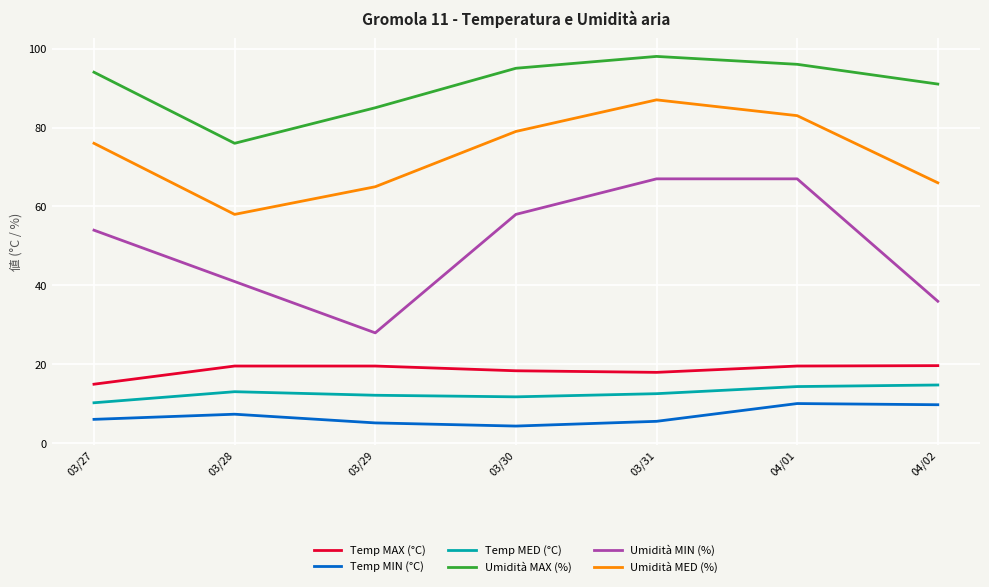

What are all the series names shown in the legend?

Temp MAX (°C), Temp MIN (°C), Temp MED (°C), Umidità MAX (%), Umidità MIN (%), Umidità MED (%)